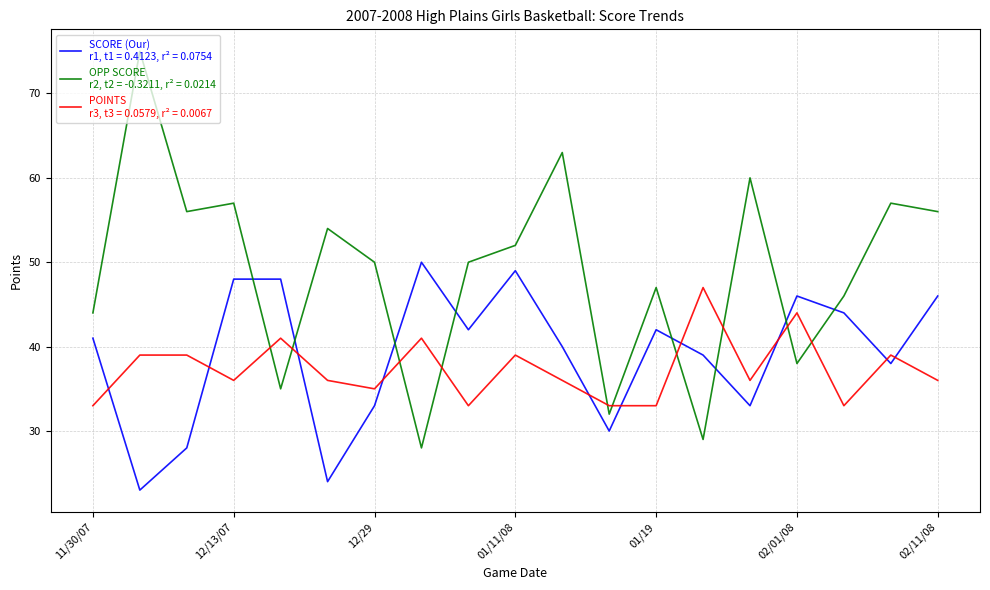

What is the maximum value shown in the chart?

75